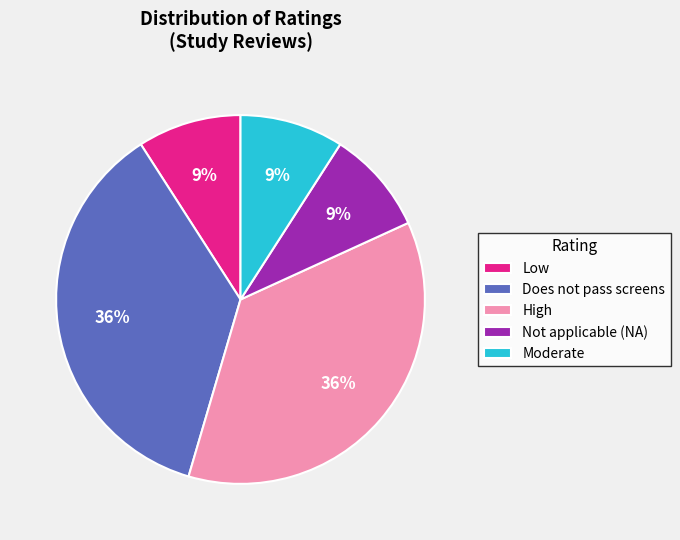

The High slice represents 23% of the pie. True or false?

False